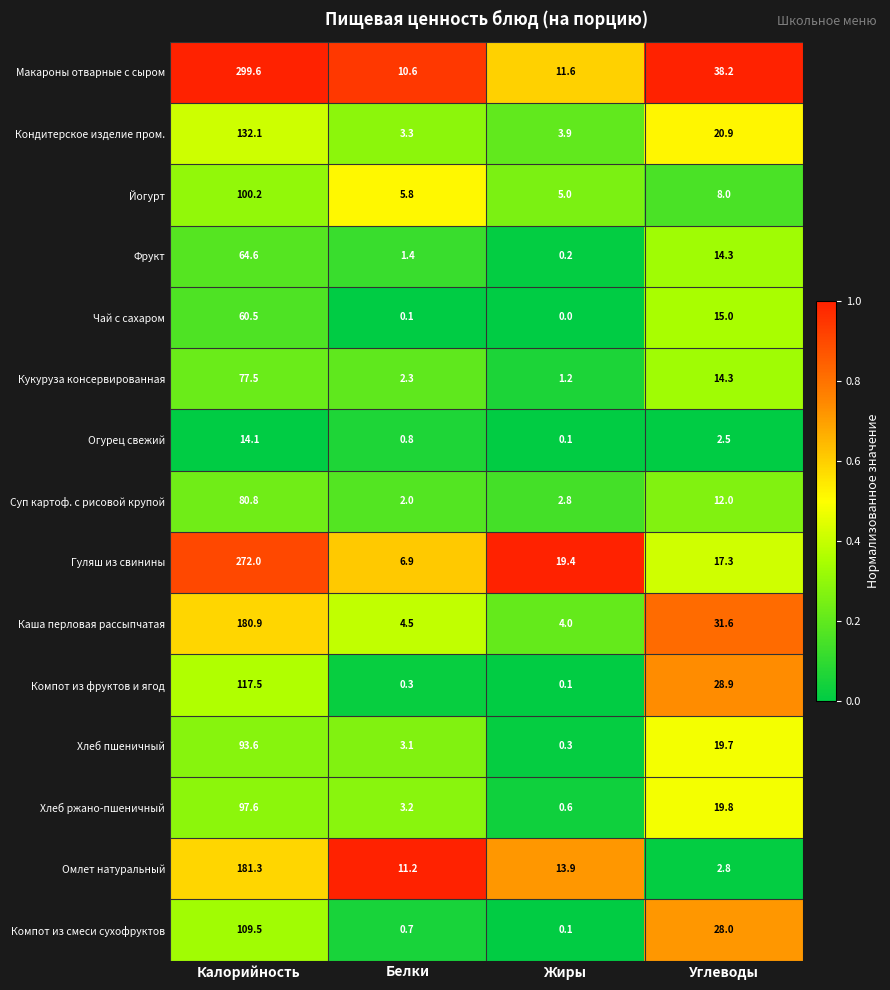

The value of Кондитерское изделие пром. at Калорийность is 84.5. True or false?

False